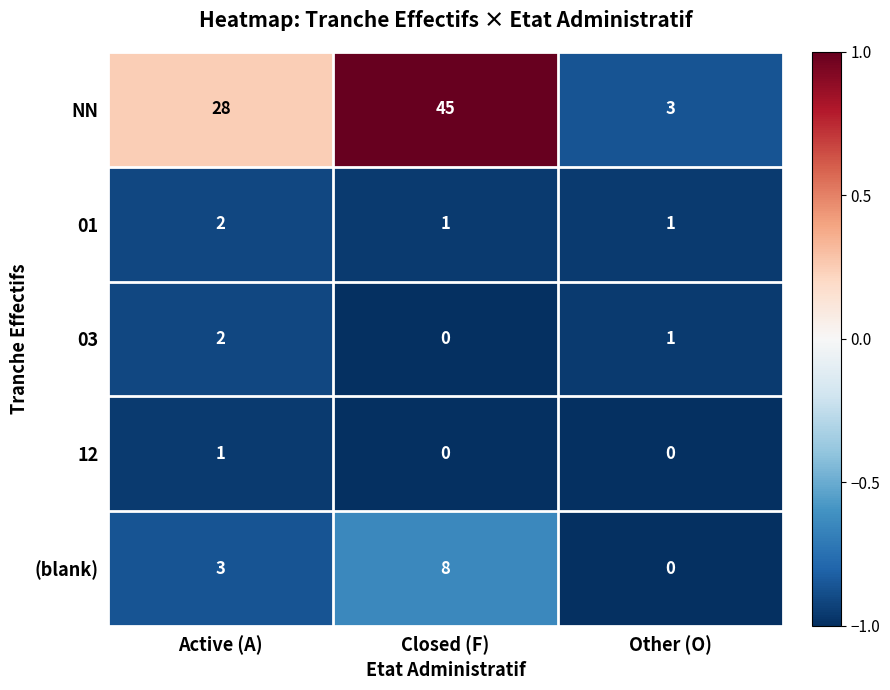

Which series has the largest range (max minus min)?

NN